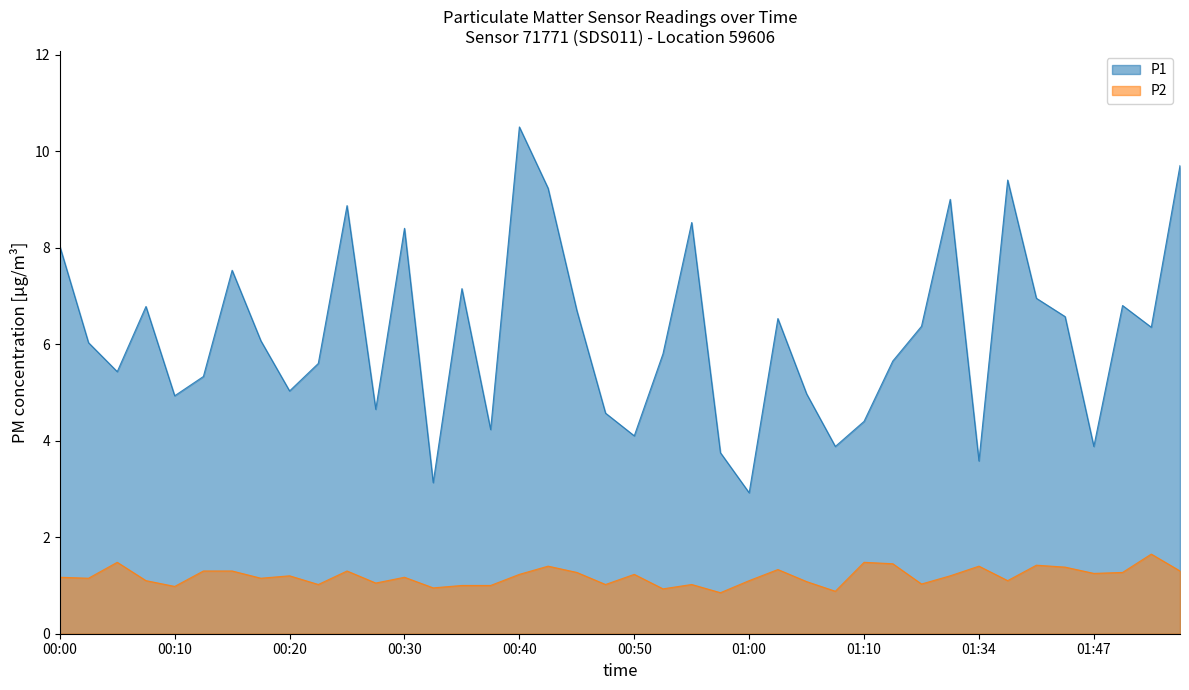

What is the total value across all series at 00:20?

6.2